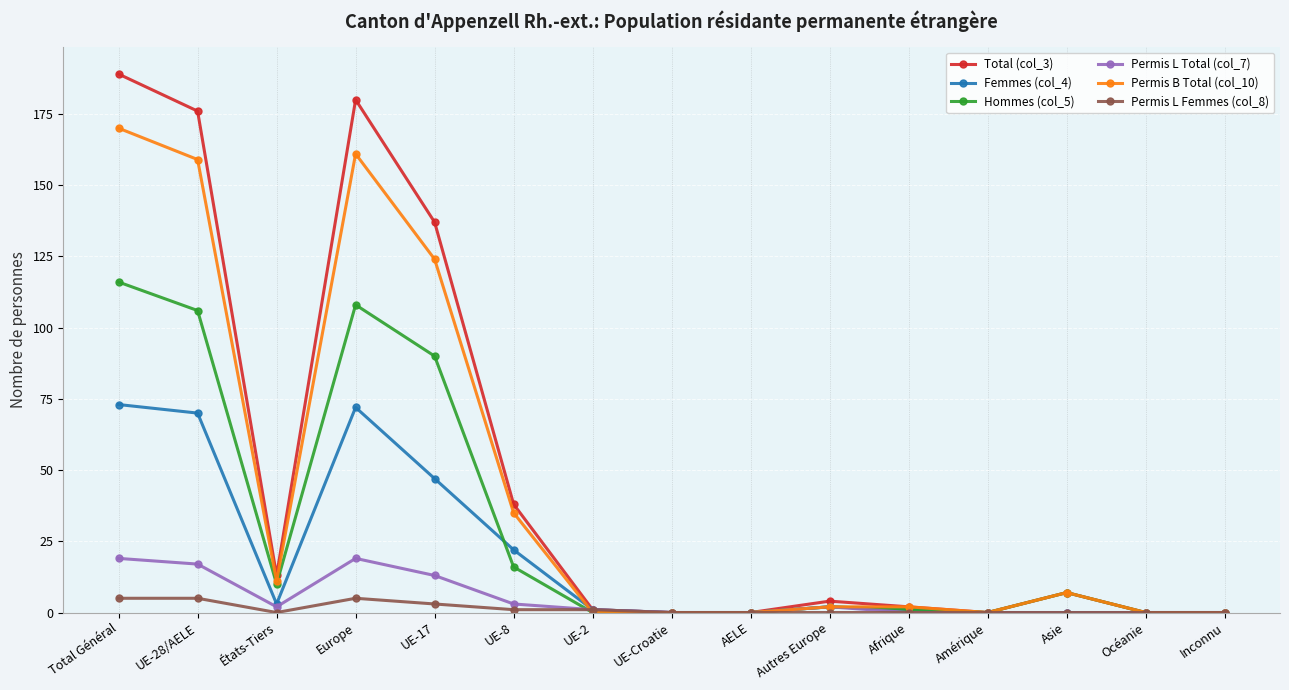

What is the greatest value displayed?

189